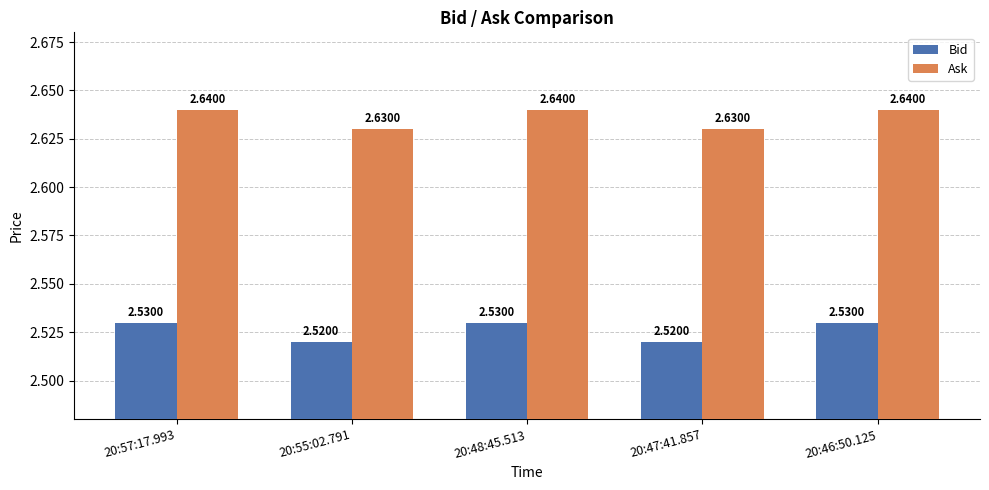

What is the sum of all Ask values?

13.2